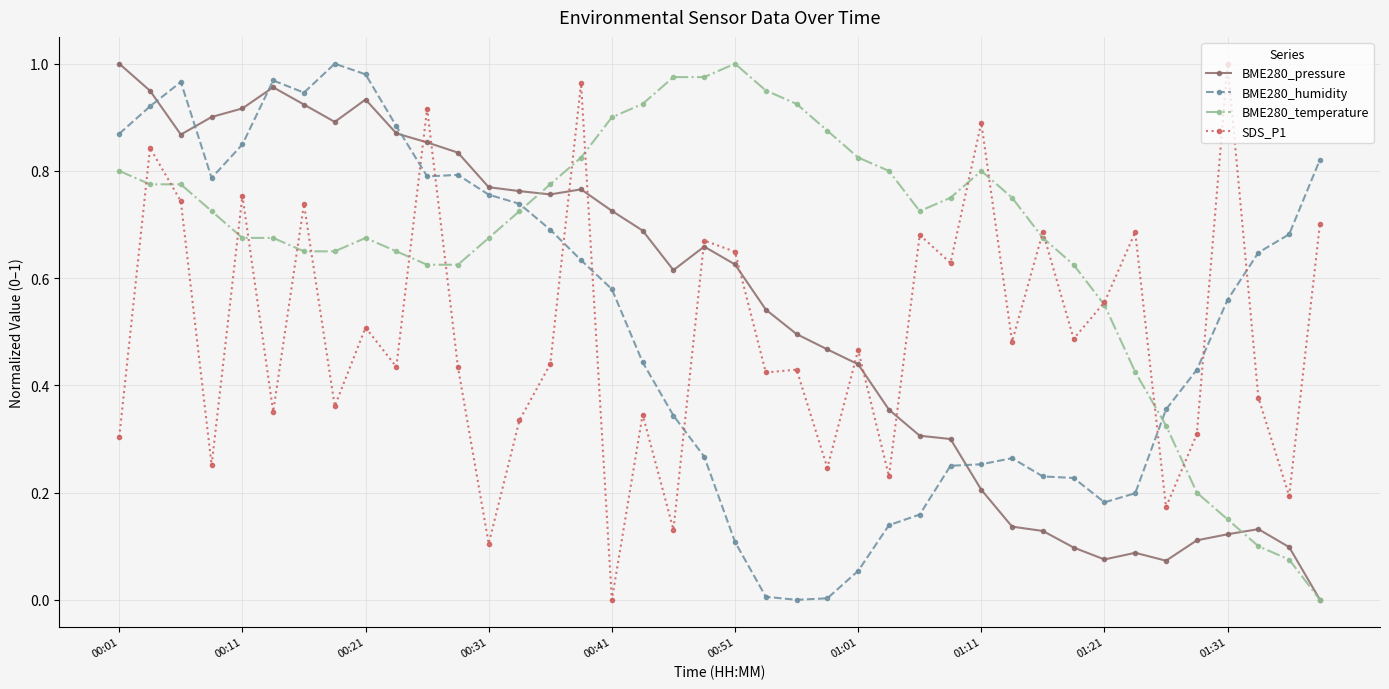

True or false: BME280_pressure and BME280_humidity intersect in this chart.

True